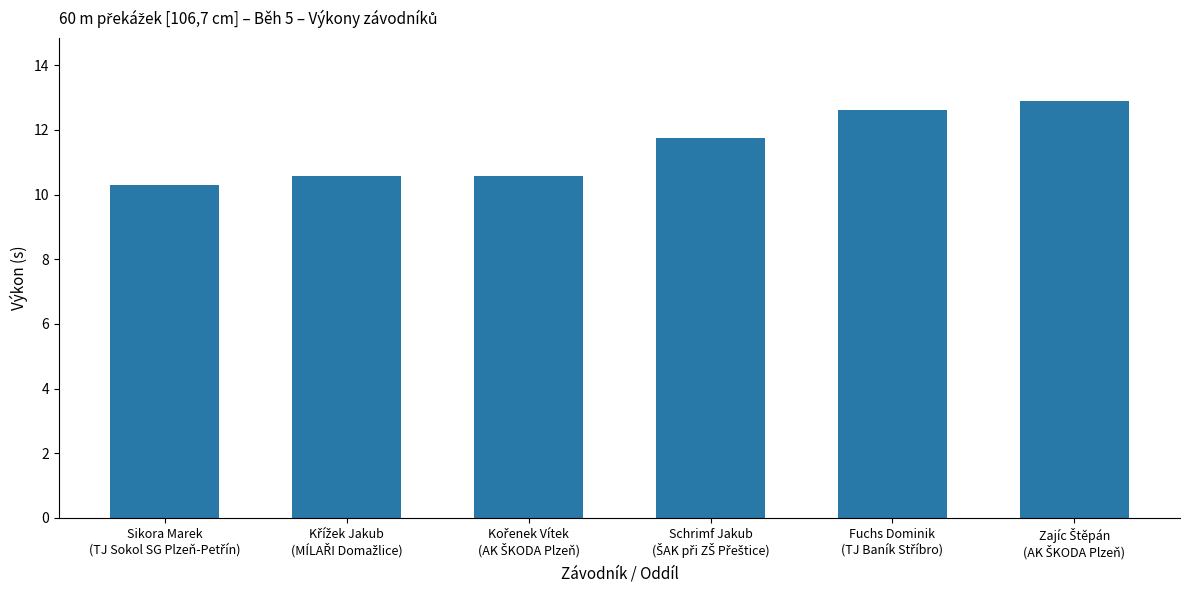

What is the maximum value shown in the chart?

12.9